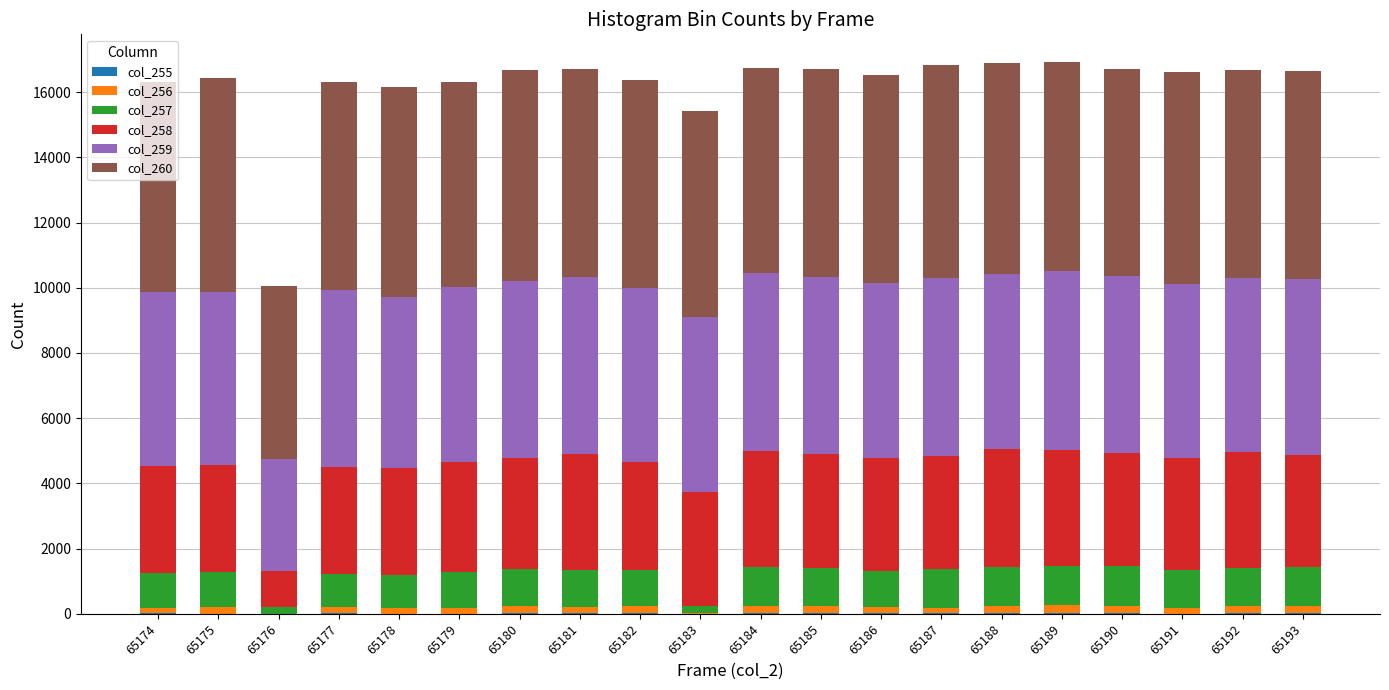

At how many categories does at least one series exceed 3768?

20